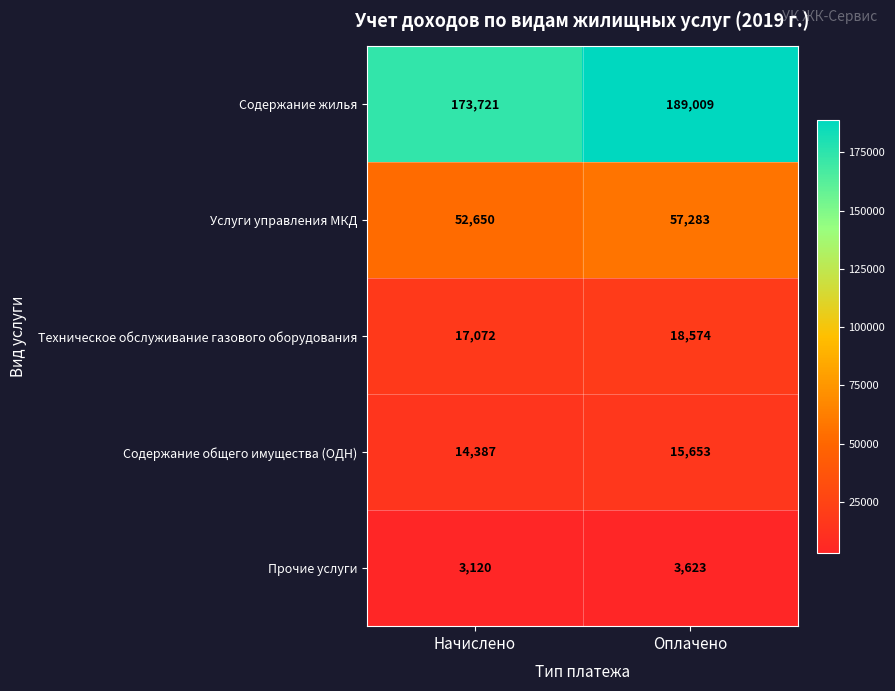

What is the spread (max minus min) of values at Оплачено?

185386